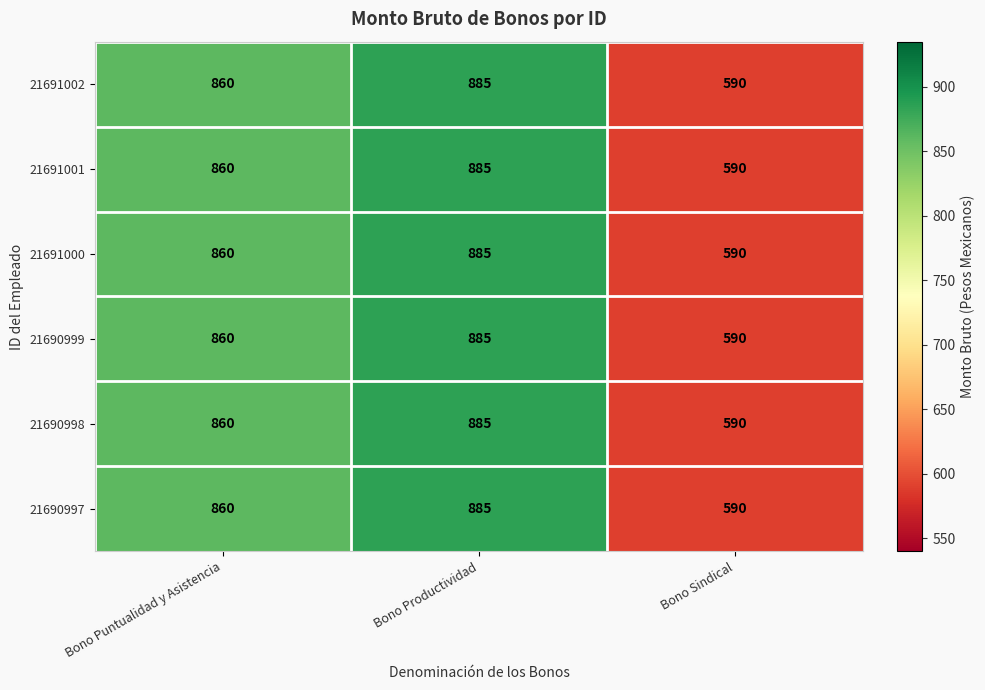

What is the smallest value displayed?

590